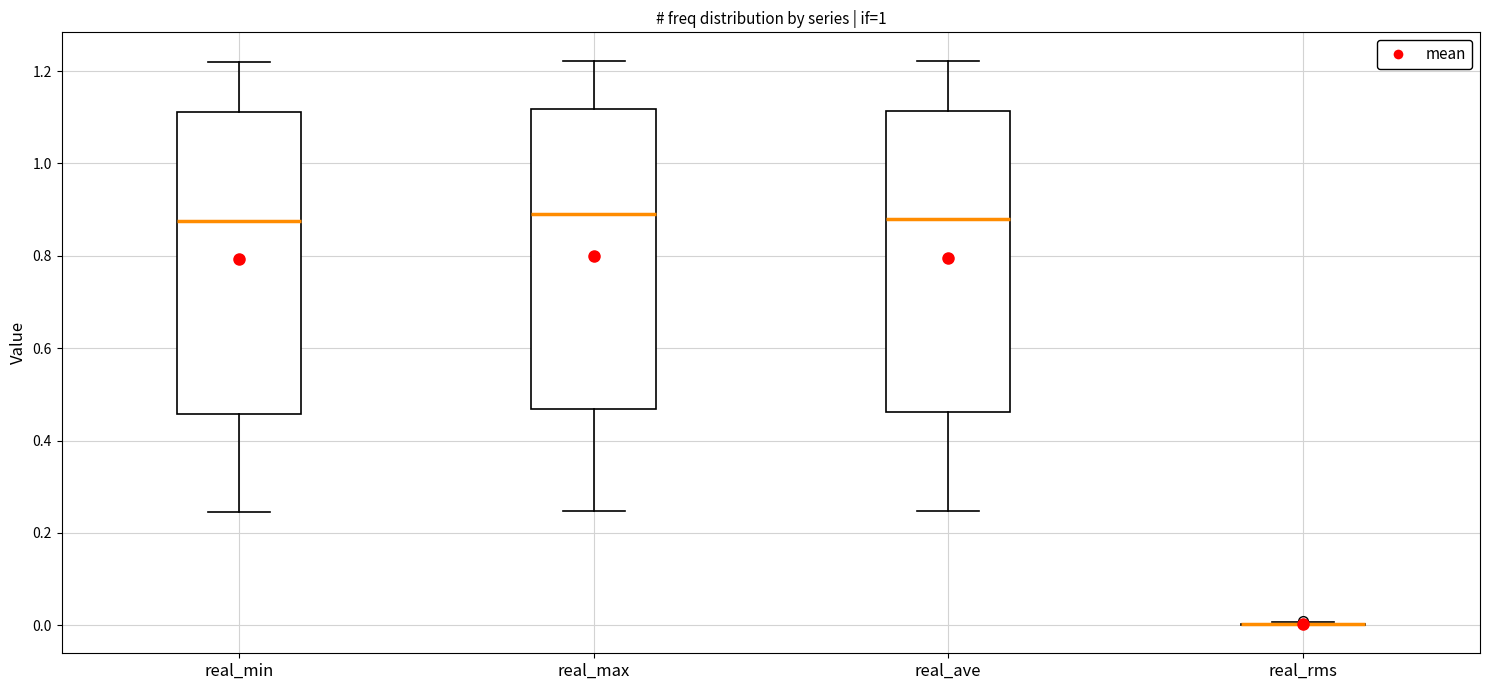

Where does the median line of the box for real_max sit on the y-axis? The values are not printed on the chart, so give them approximately, as read against the axis.

0.90